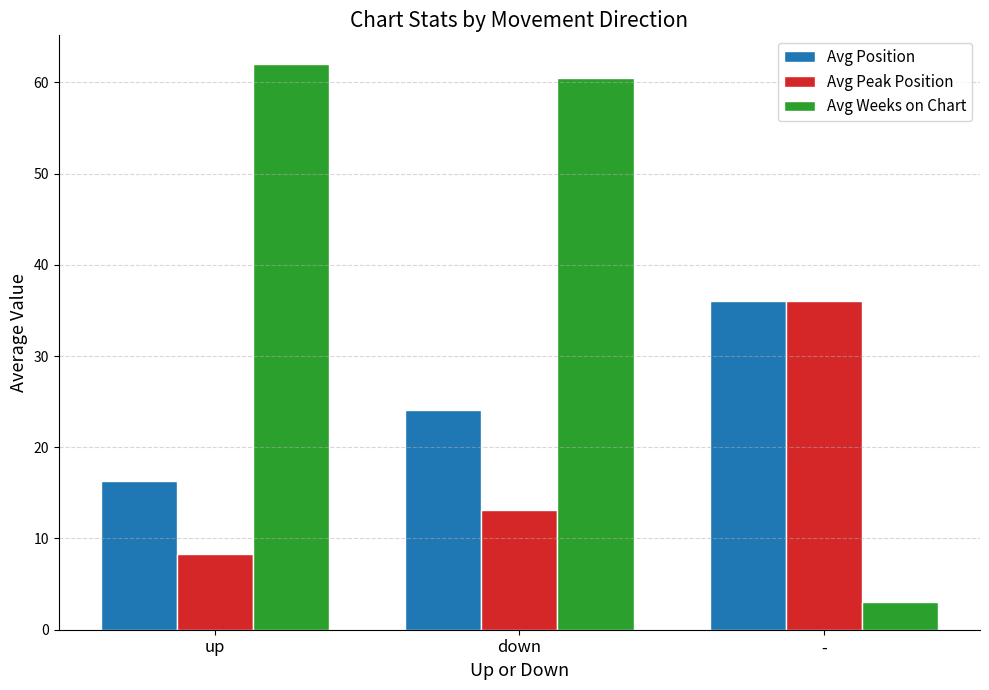

Which series has the widest spread of values?

Avg Weeks on Chart